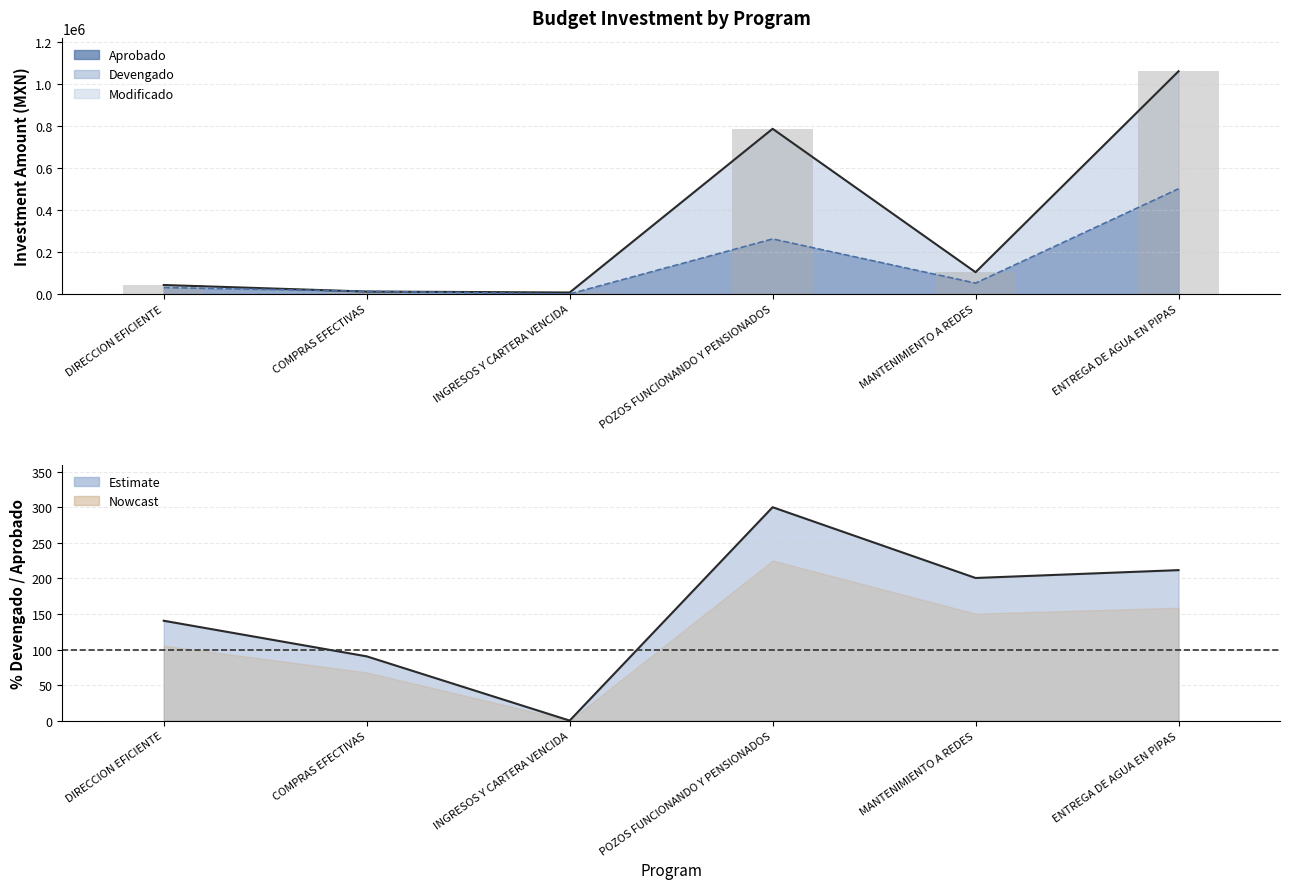

What is the approximate value of Devengado at ENTREGA DE AGUA EN PIPAS?

1058534.5